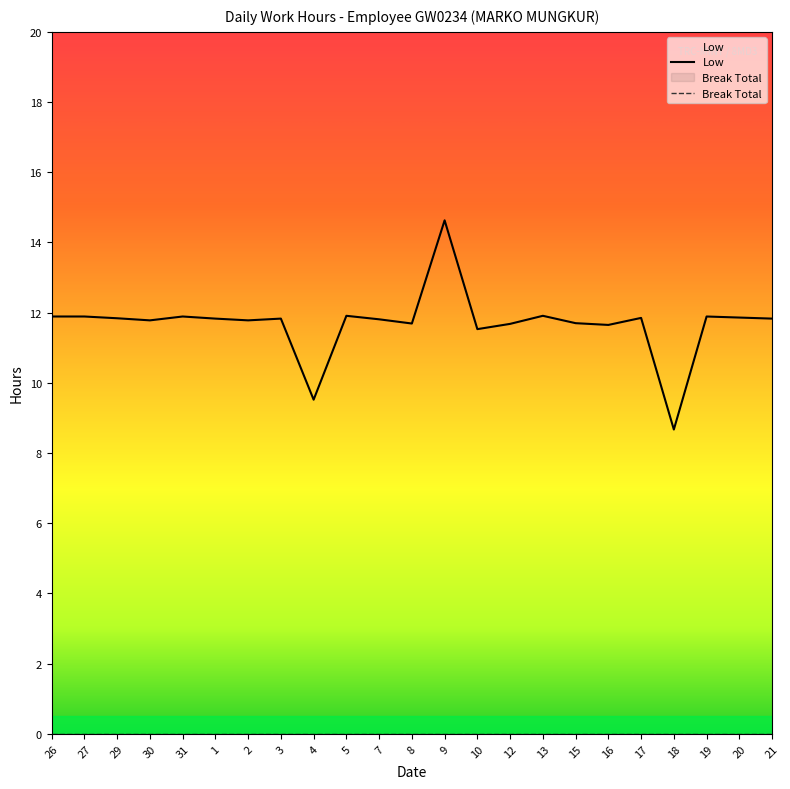

Which category has the highest value across all series?

9